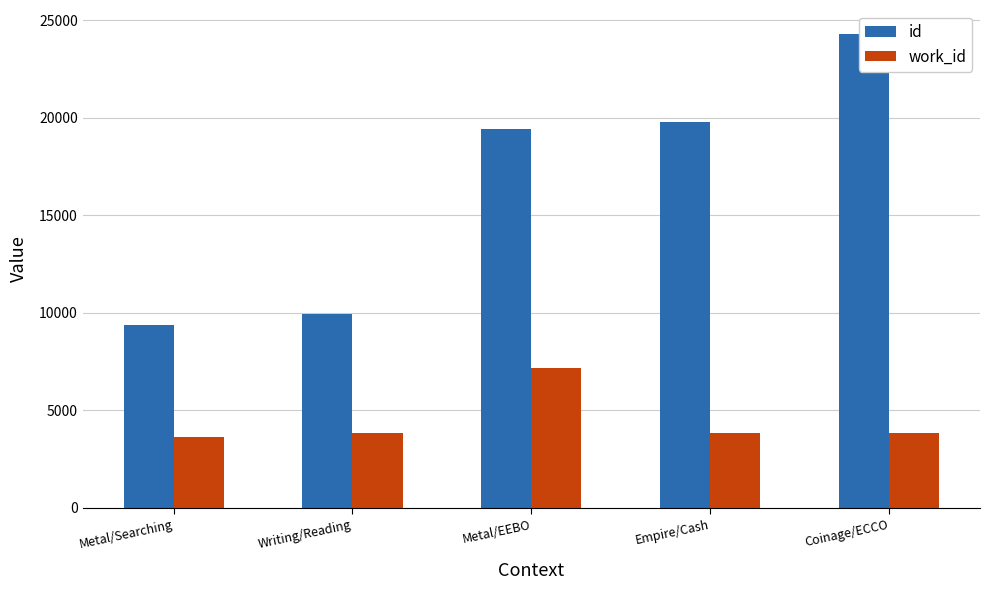

Is it true that id equals 12244 at Metal/Searching?

False